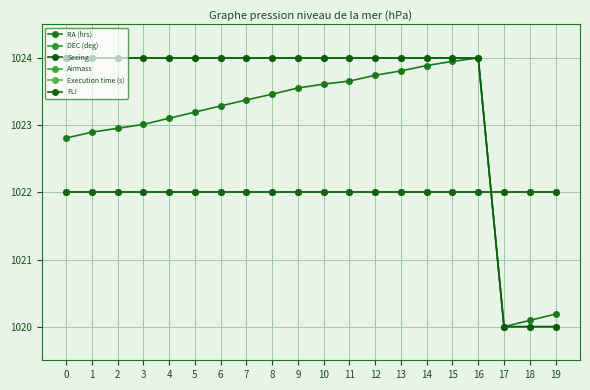

Is this an area chart (filled region under the line)?

No